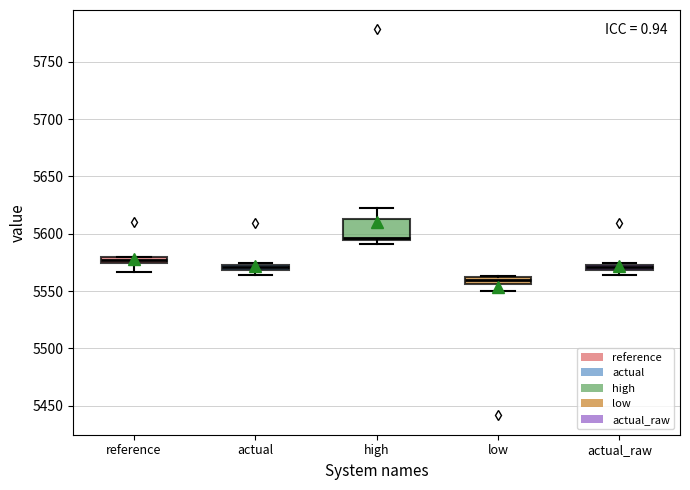

Where is the lower edge of the box for high on the y-axis? The values are not printed on the chart, so give them approximately, as read against the axis.

5595